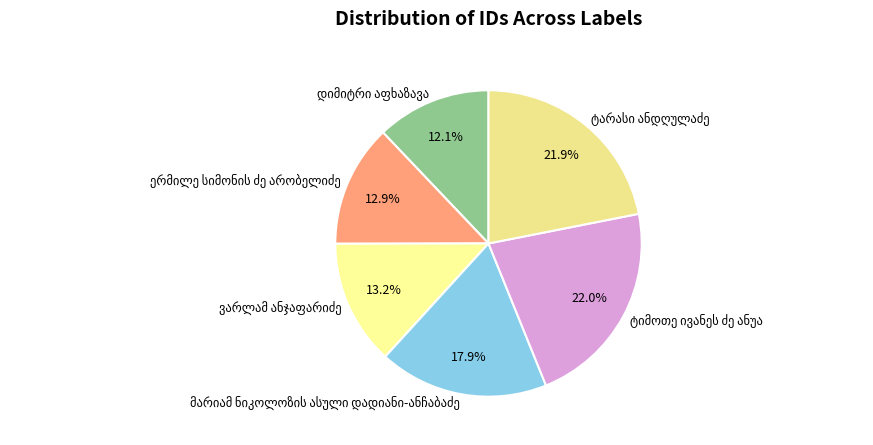

Does any single category account for the majority?

No